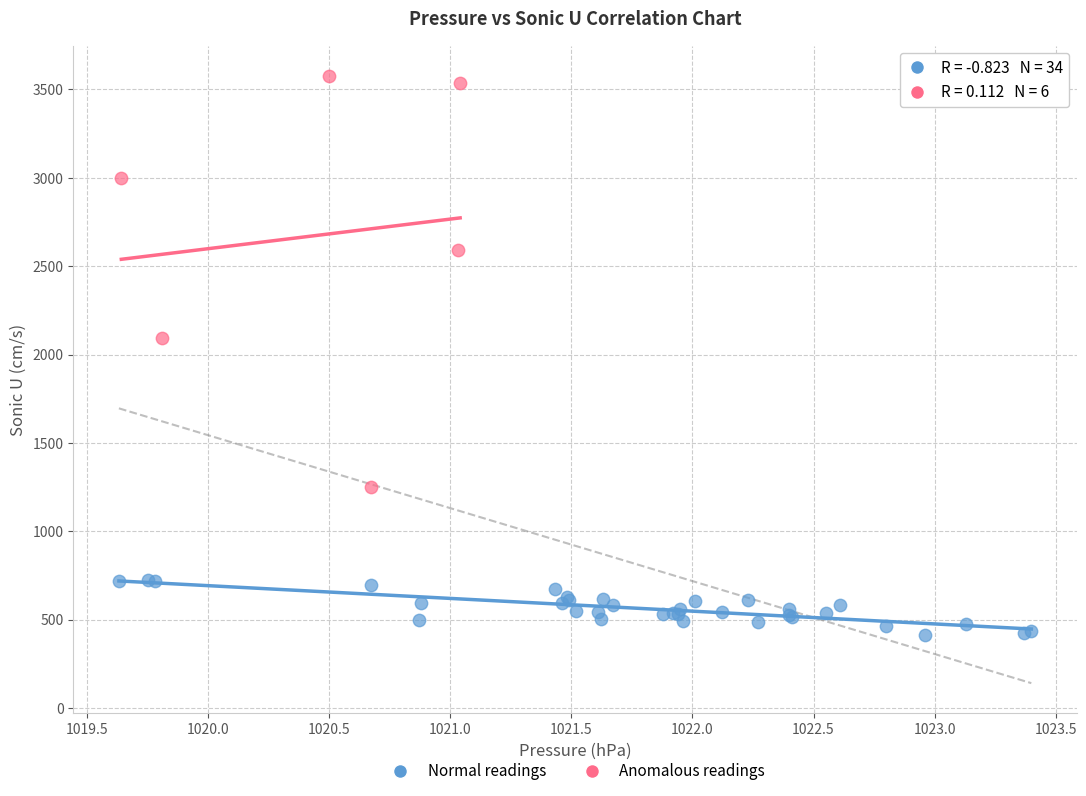

What are all the series names shown in the legend?

Normal readings, Anomalous readings